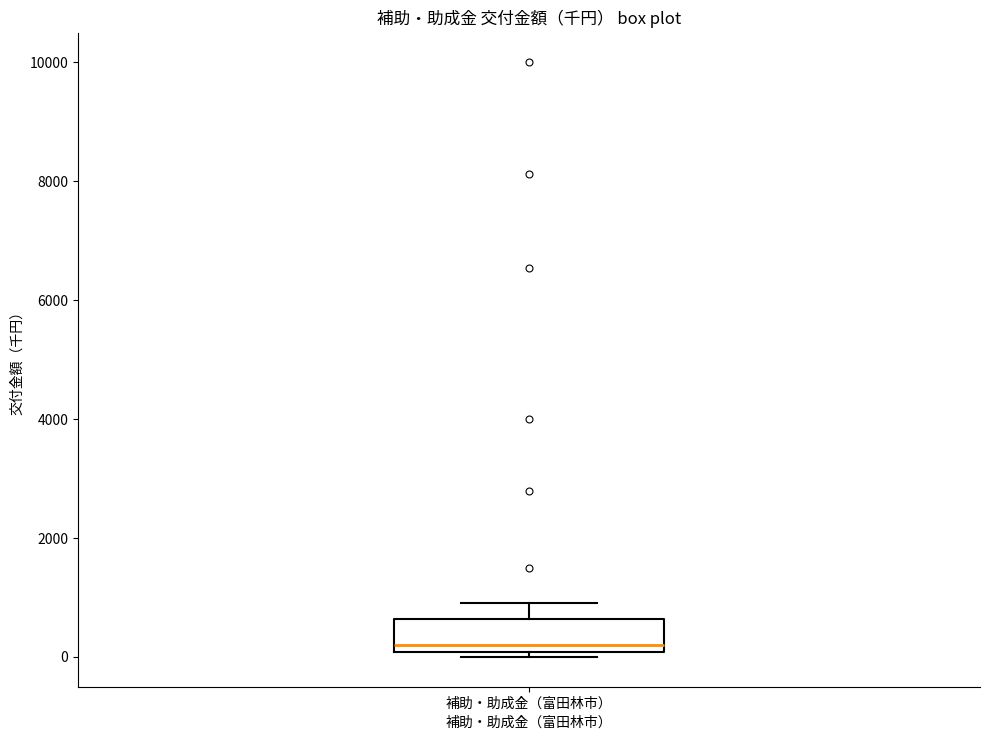

Transcribe this box plot: give where the median line is, the range the box spans, and where the two whiskers end, as read against the y-axis. The values are not printed on the chart, so give them approximately, as read against the axis.

median 200, box 0 to 600, whiskers 0 (just below the box's lower edge) to 1000